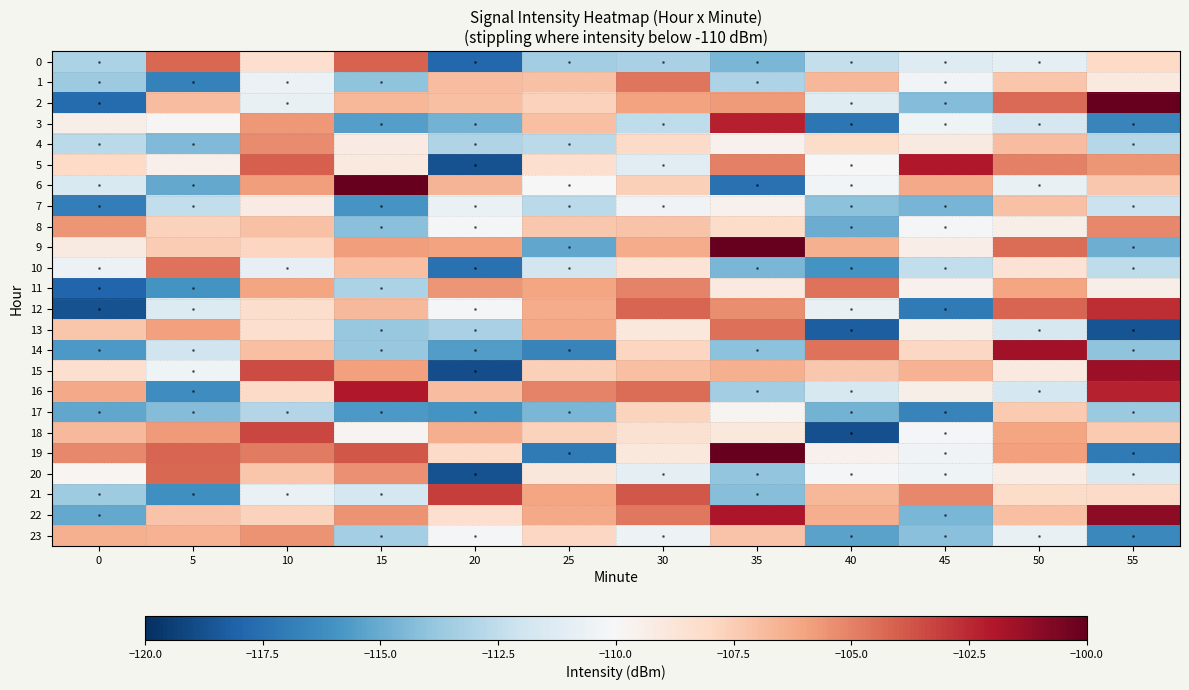

Which series has the largest total across all categories?

22